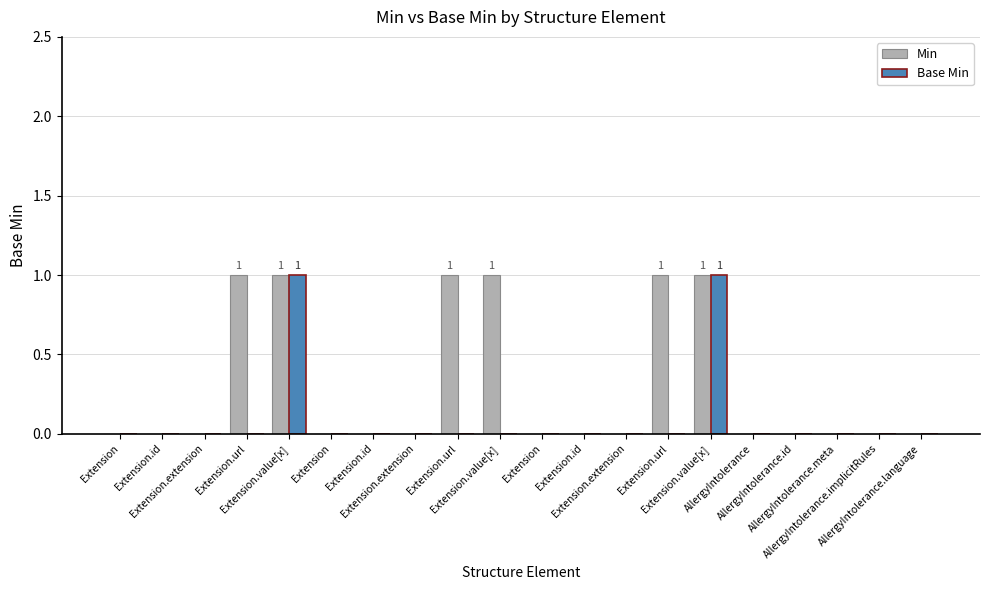

What are all the series names shown in the legend?

Min, Base Min